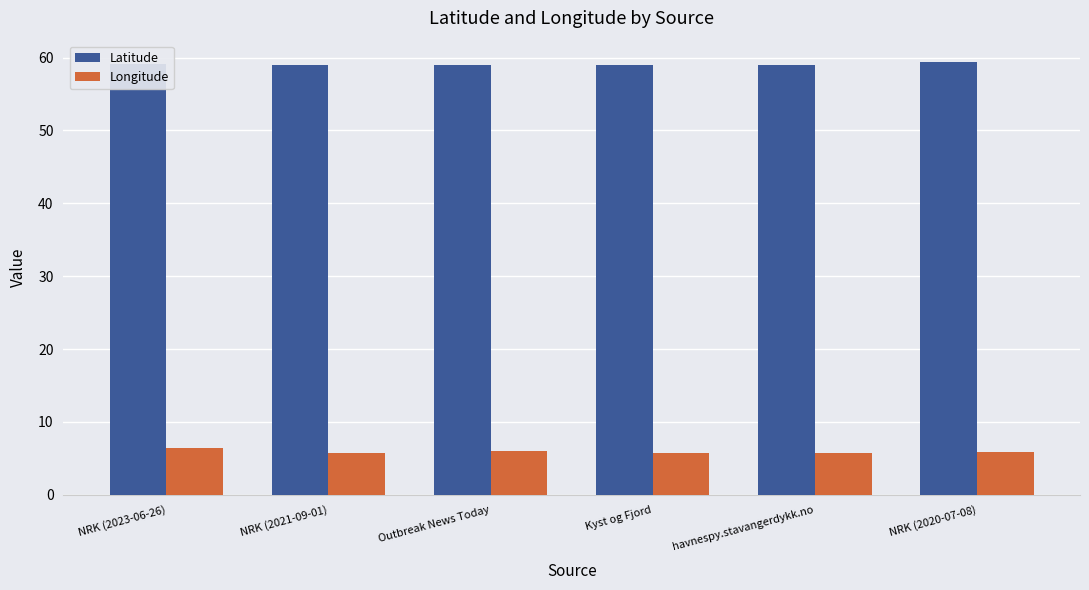

What is the approximate value of Latitude at havnespy.stavangerdykk.no?

59.0